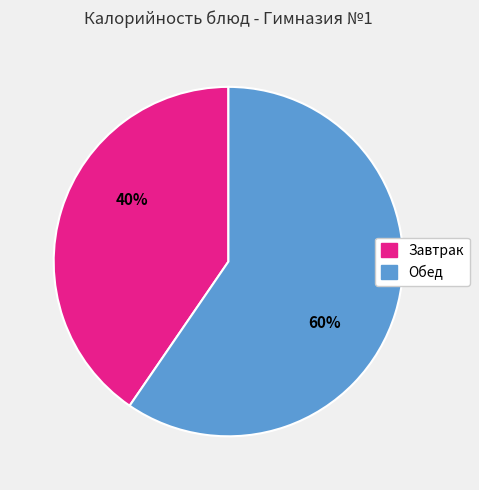

Is the sum of Обед and Завтрак greater than half?

Yes